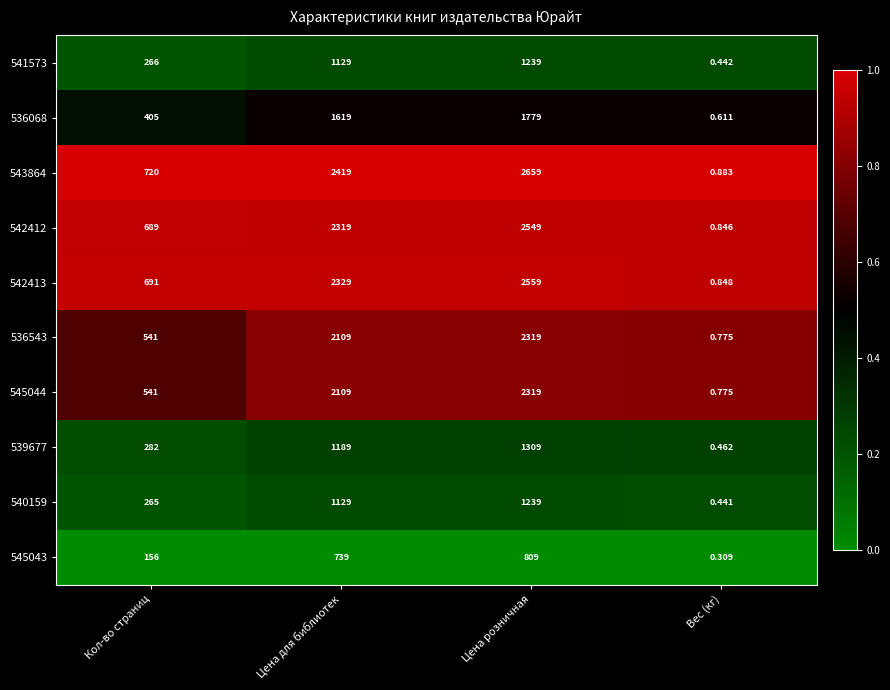

List the labels in order of 536068 value, largest first.

Цена розничная, Цена для библиотек, Кол-во страниц, Вес (кг)